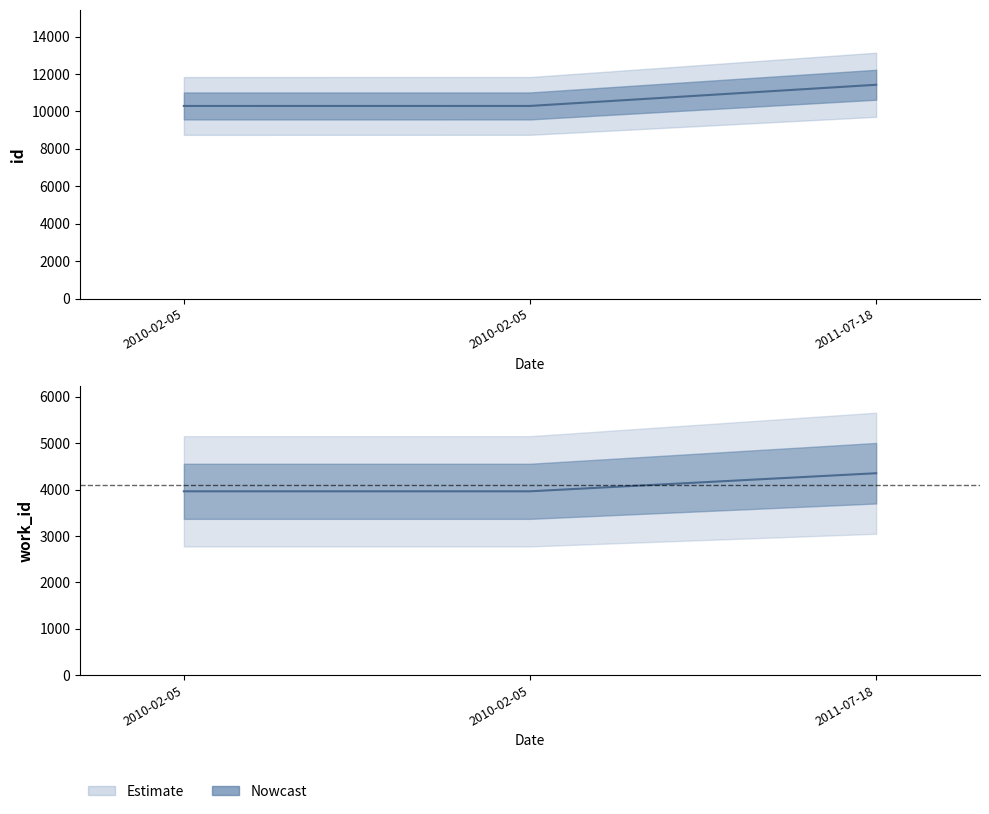

What is the average value of the id series?

10674